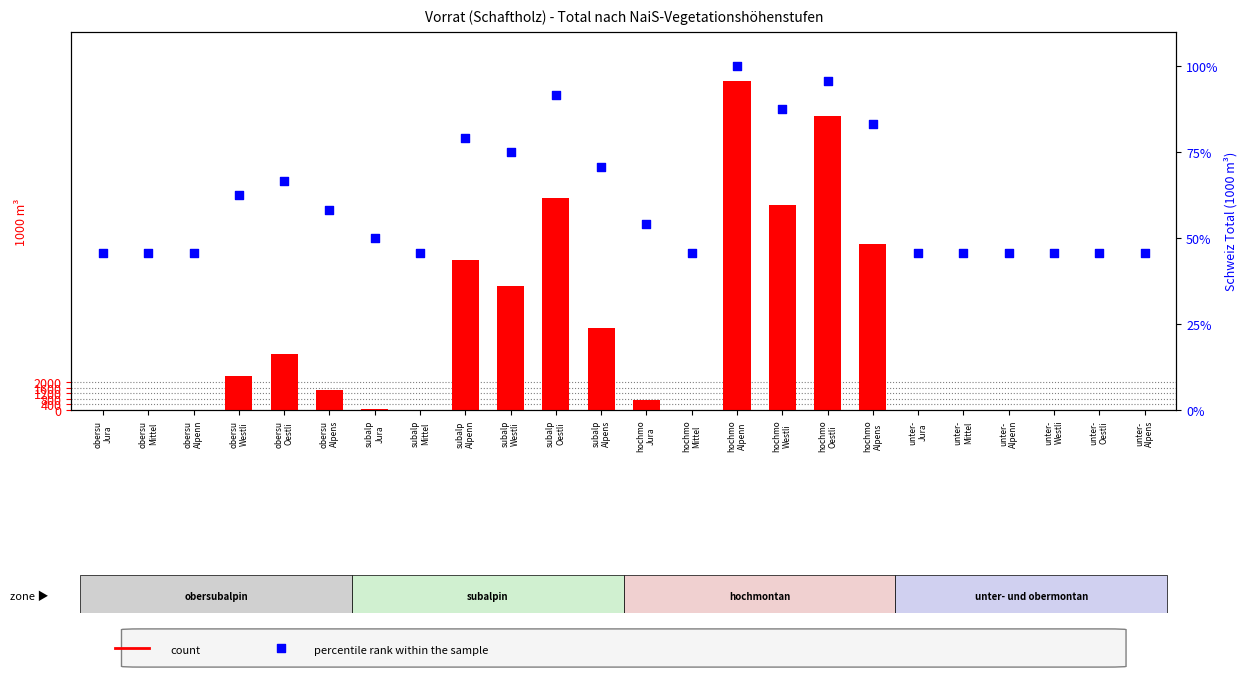

What are all the series names shown in the legend?

count, percentile rank within the sample